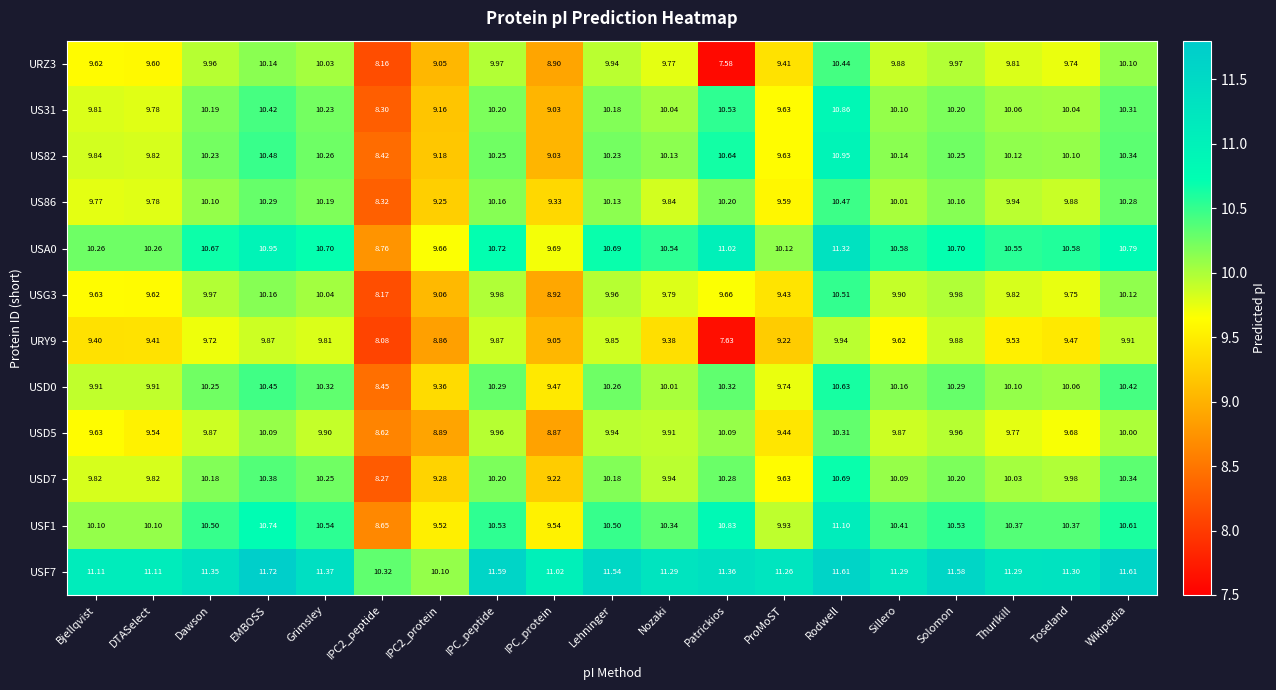

At which label does USD5 first exceed 9?

Bjellqvist